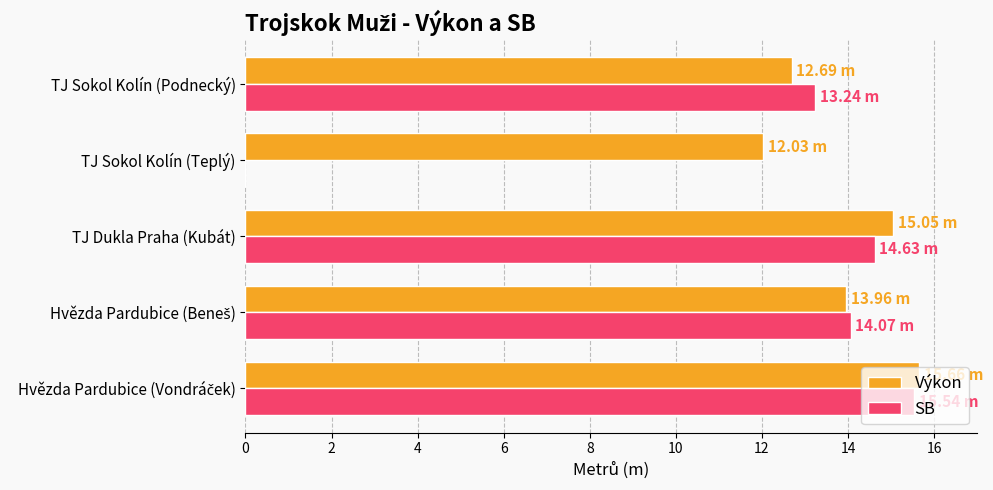

What is the total value across all series at TJ Dukla Praha (Kubát)?

29.7